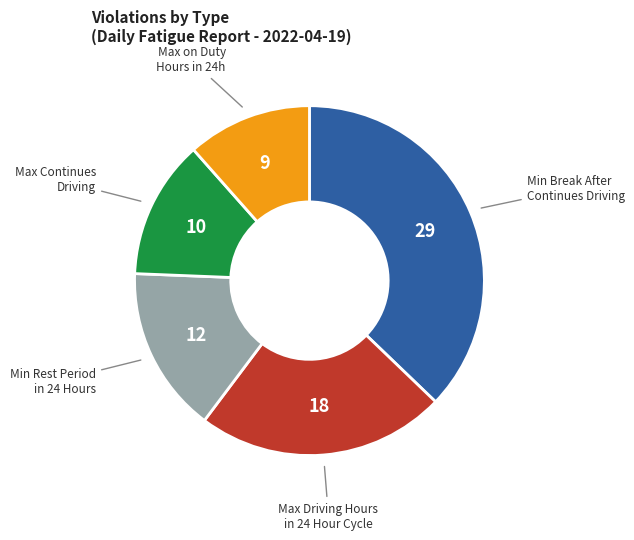

Is there a majority slice in this chart?

No